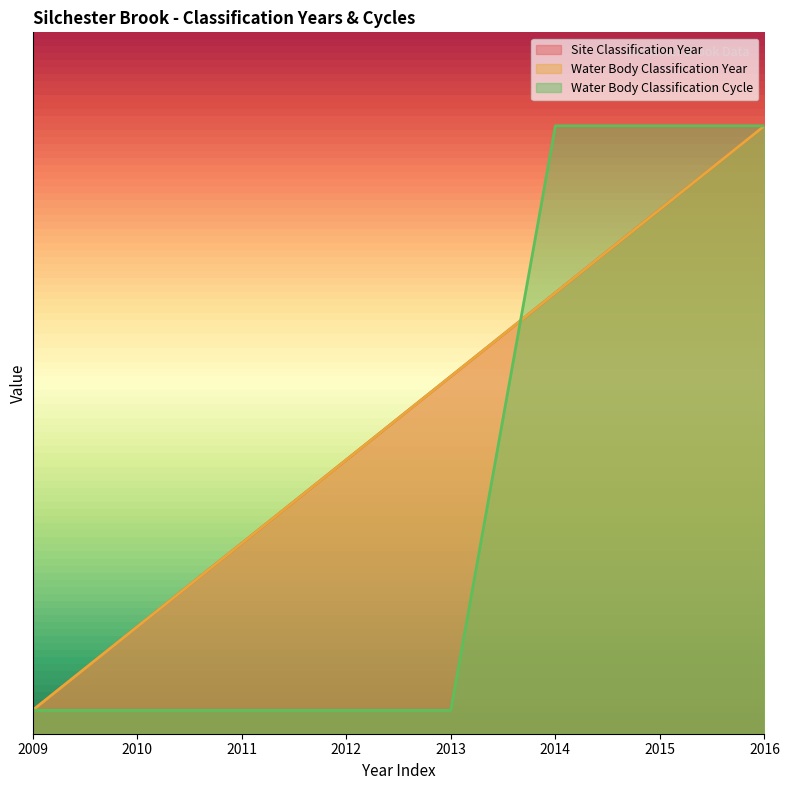

True or false: Water Body Classification Cycle and Water Body Classification Year intersect in this chart.

True